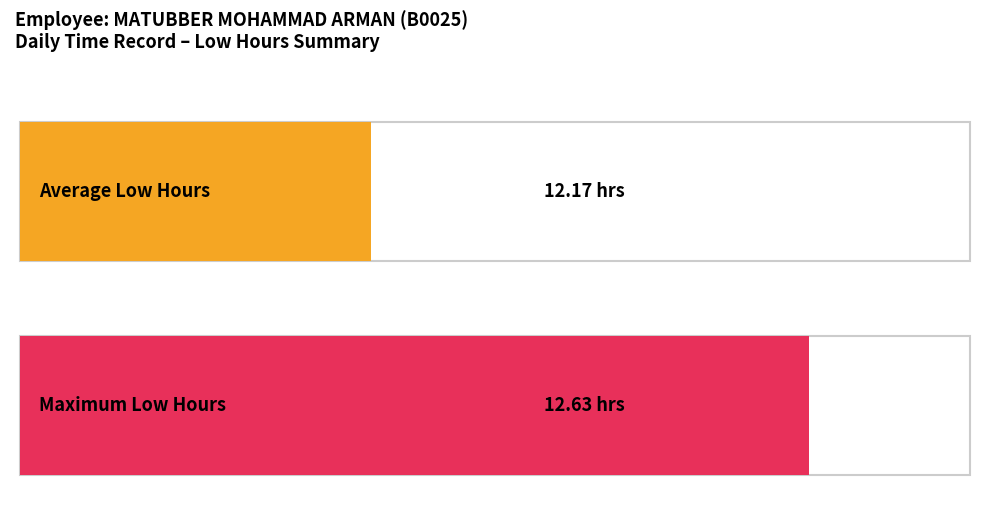

True or false: the data shows 19.0 at 24-Mon.

False